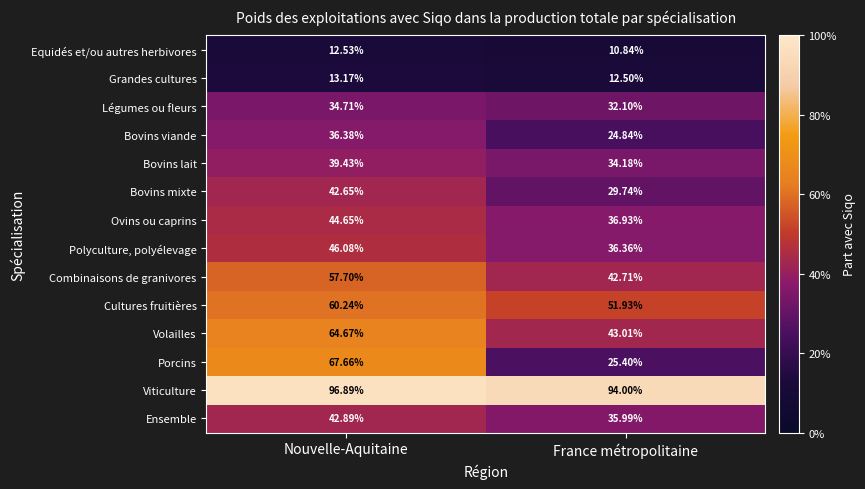

Between Nouvelle-Aquitaine and France métropolitaine, which series saw the biggest shift?

Porcins